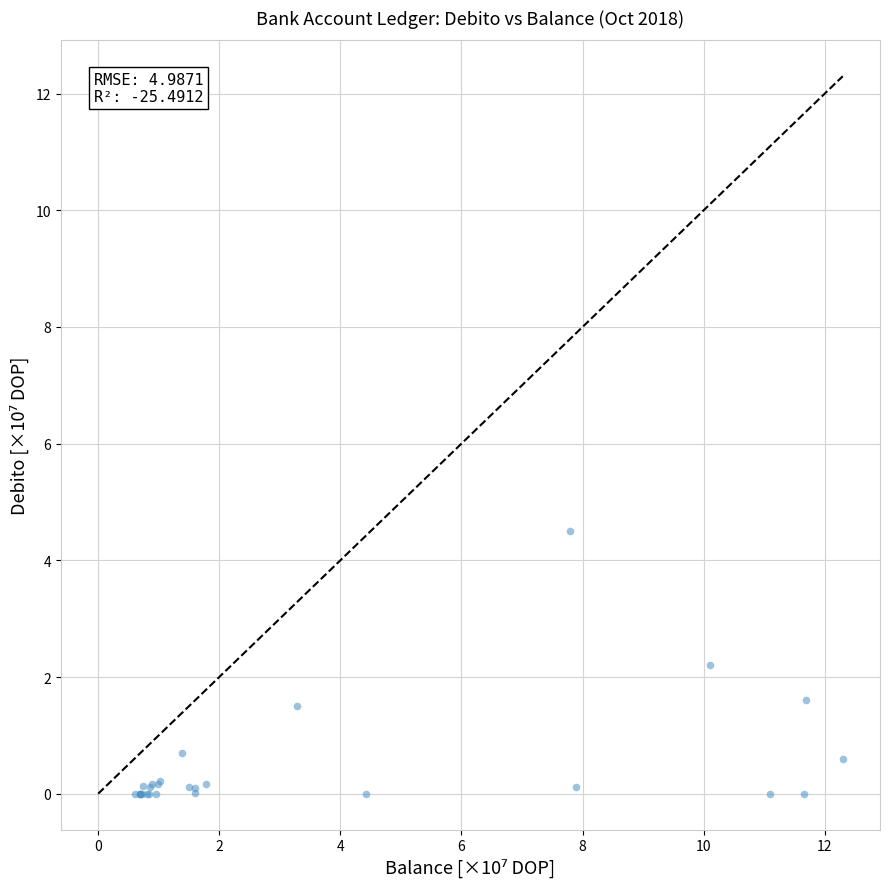

What Y value in the scatter plot is closest to 2?

2.2